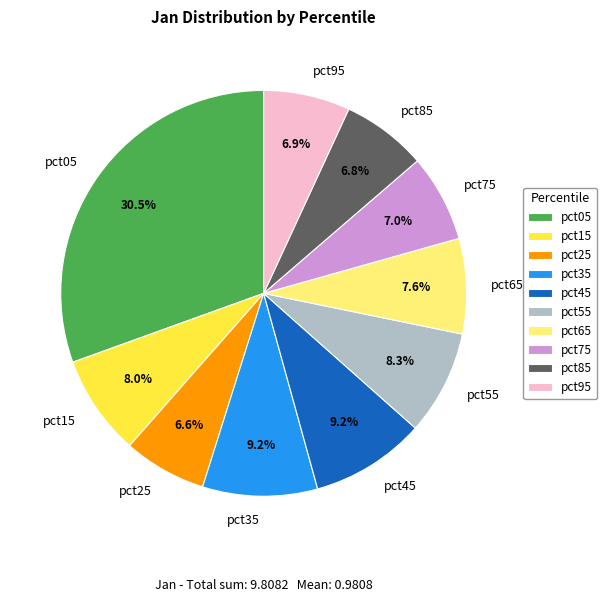

To the nearest percent, what is the difference between the pct05 and pct35 slice percentages?

21%